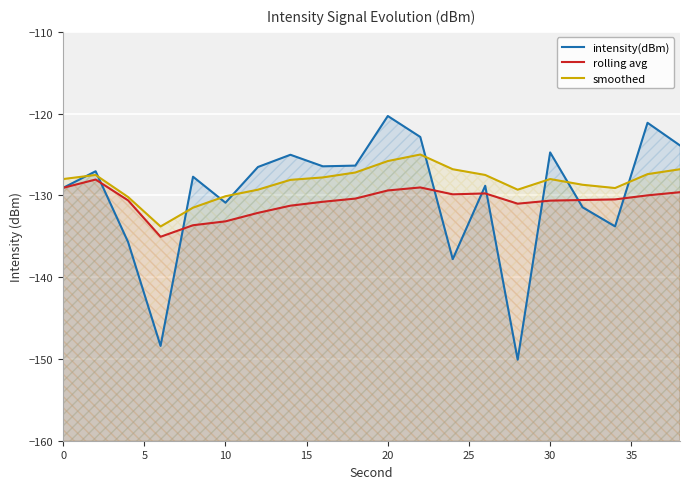

How many data points does each series have?

20